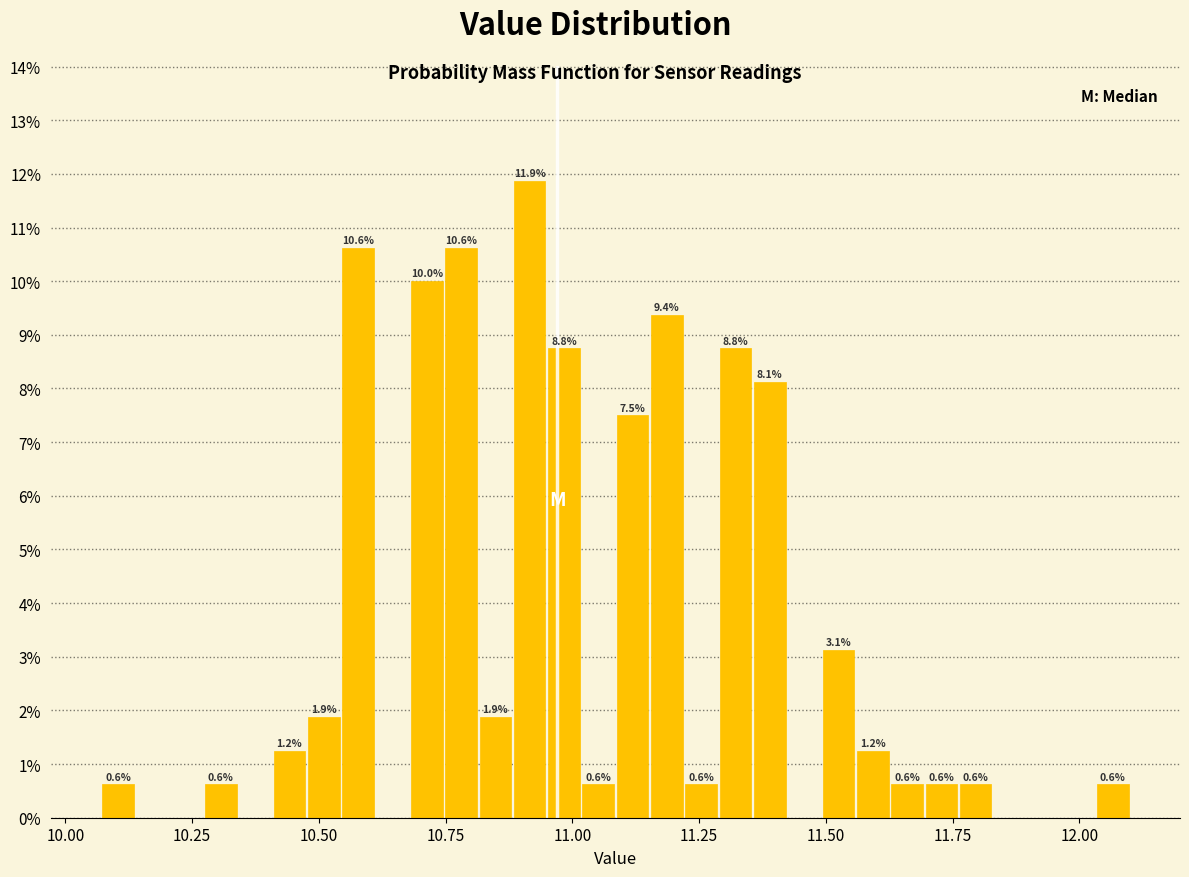

Read against the x-axis, roughly where is the centre of the tallest bar?

10.90